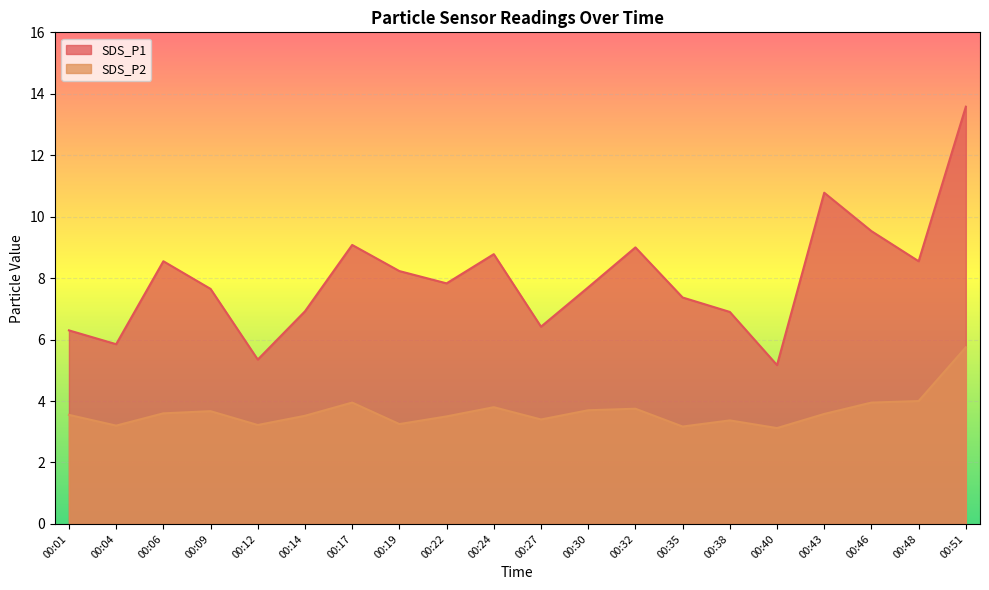

What is the sum of all SDS_P1 values?

159.5